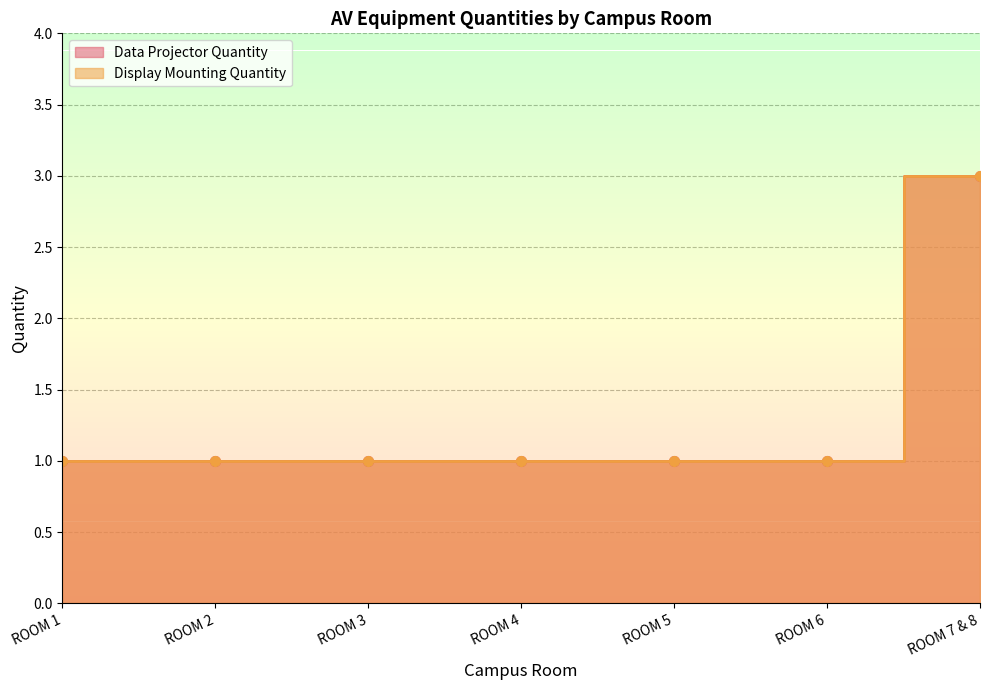

Is the value of Data Projector Quantity at ROOM 2 greater than the value of Display Mounting Quantity at ROOM 3?

No